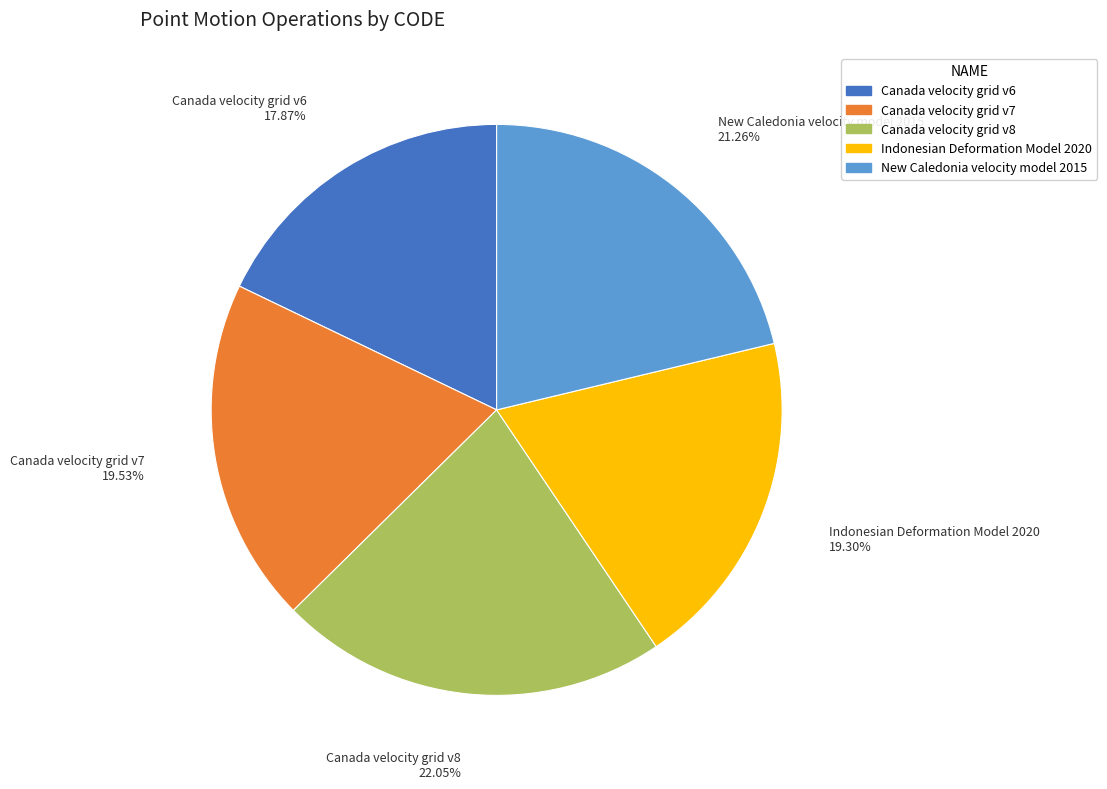

What is the smallest slice in the pie chart?

Canada velocity grid v6